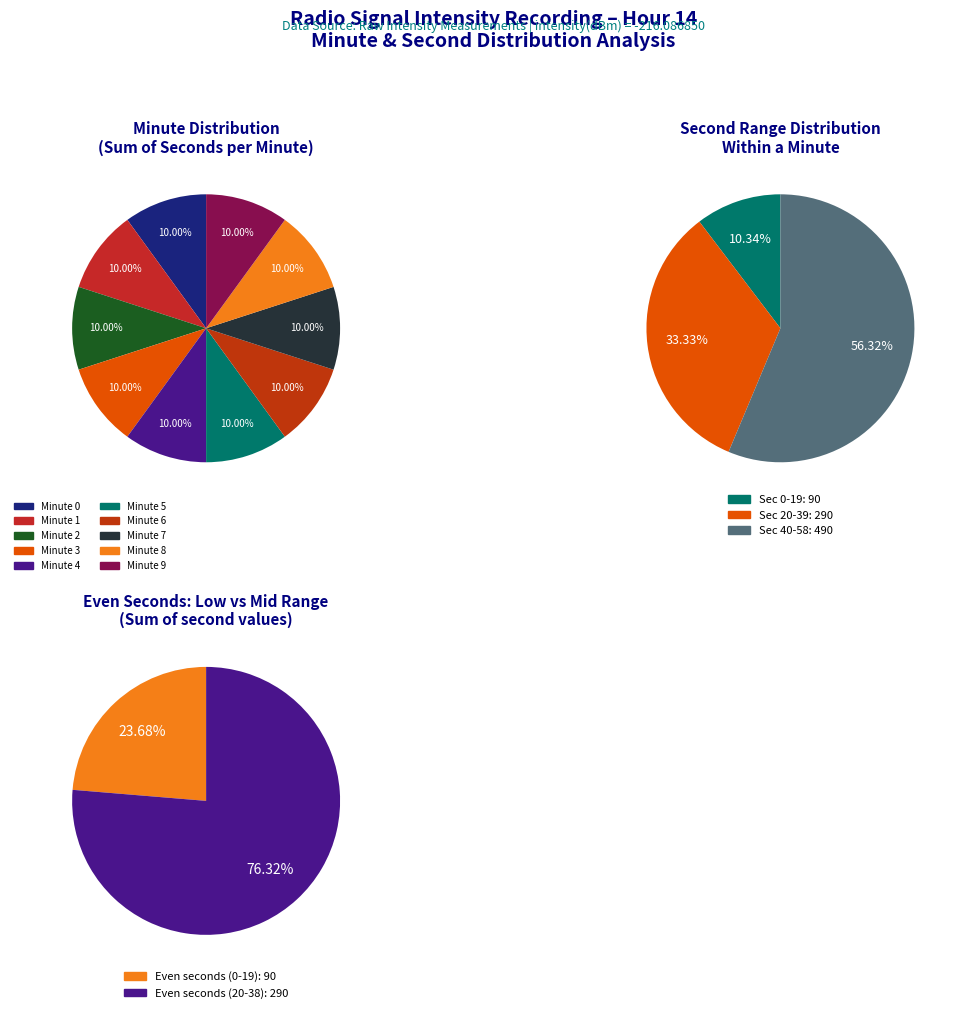

To the nearest percent, what portion does 16 represent?

2%